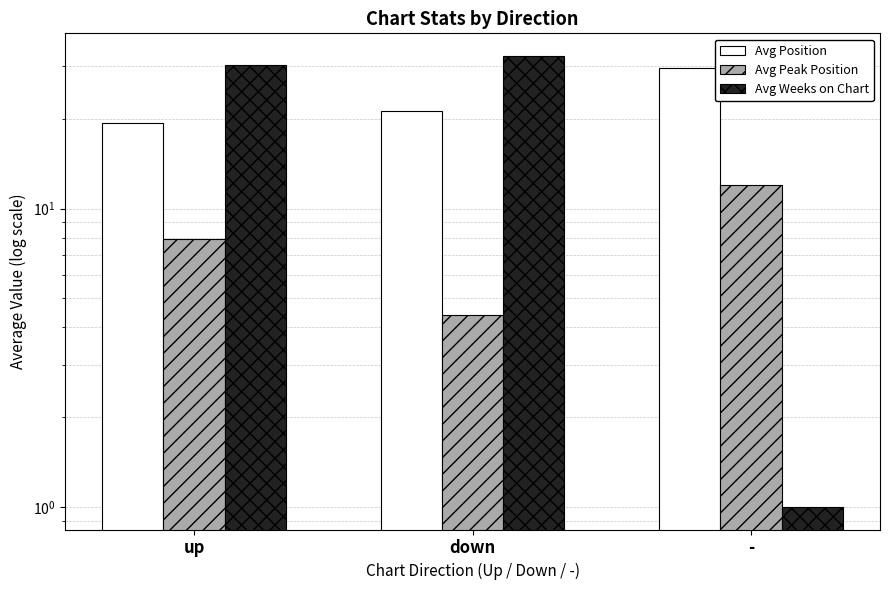

Reading left to right, extract all data points from this chart.

Avg Position: 19.4	21.2	29.5
Avg Peak Position: 7.9	4.4	12.0
Avg Weeks on Chart: 30.3	32.5	1.0